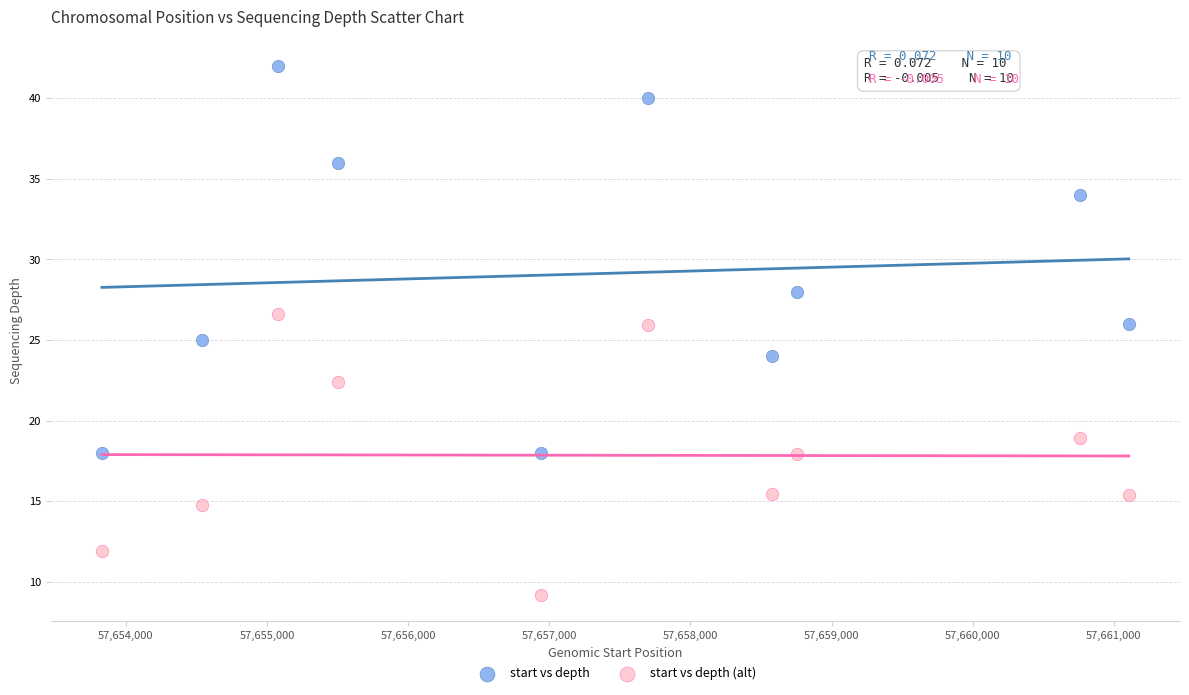

In the start vs depth series, what Y value is closest to 30?

28.0